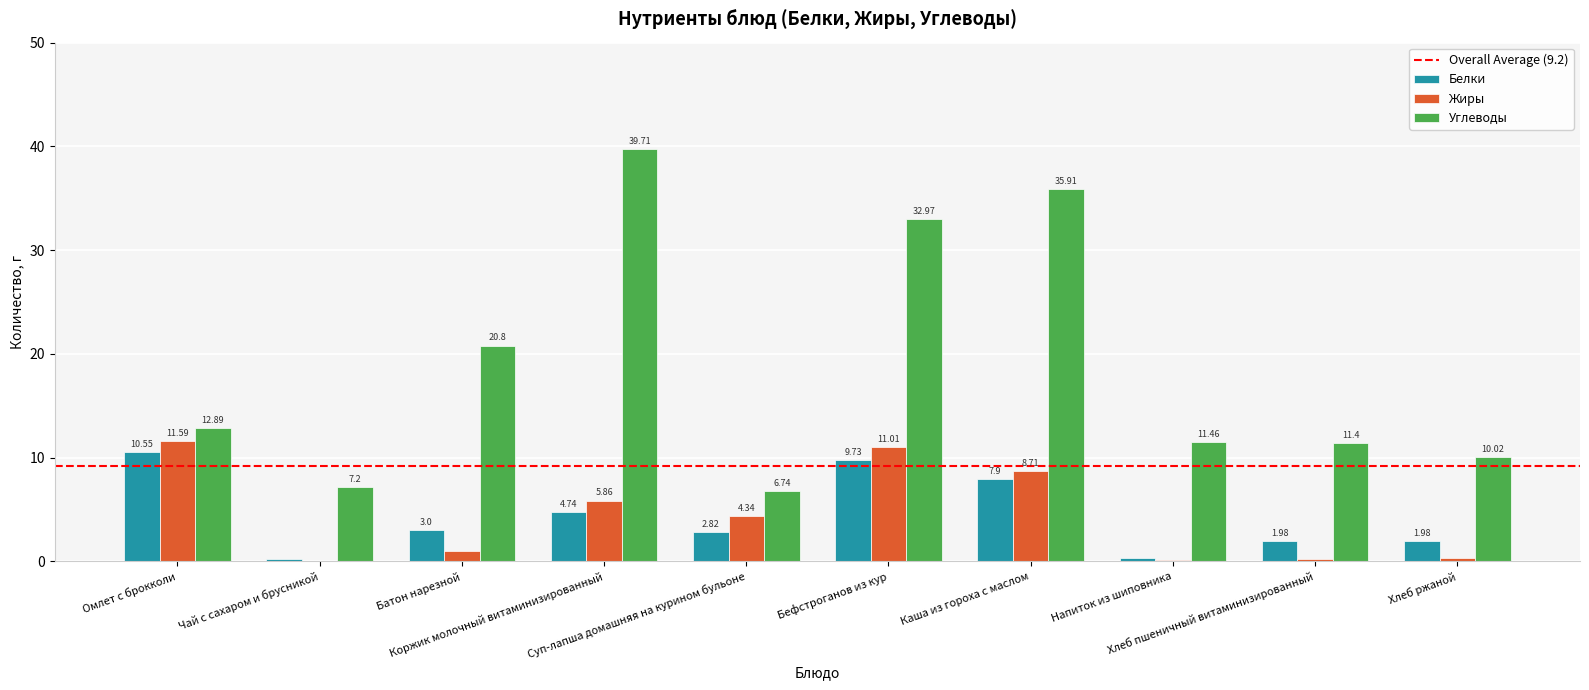

The Углеводы series shows 35.9 at Каша из гороха с маслом. True or false?

True